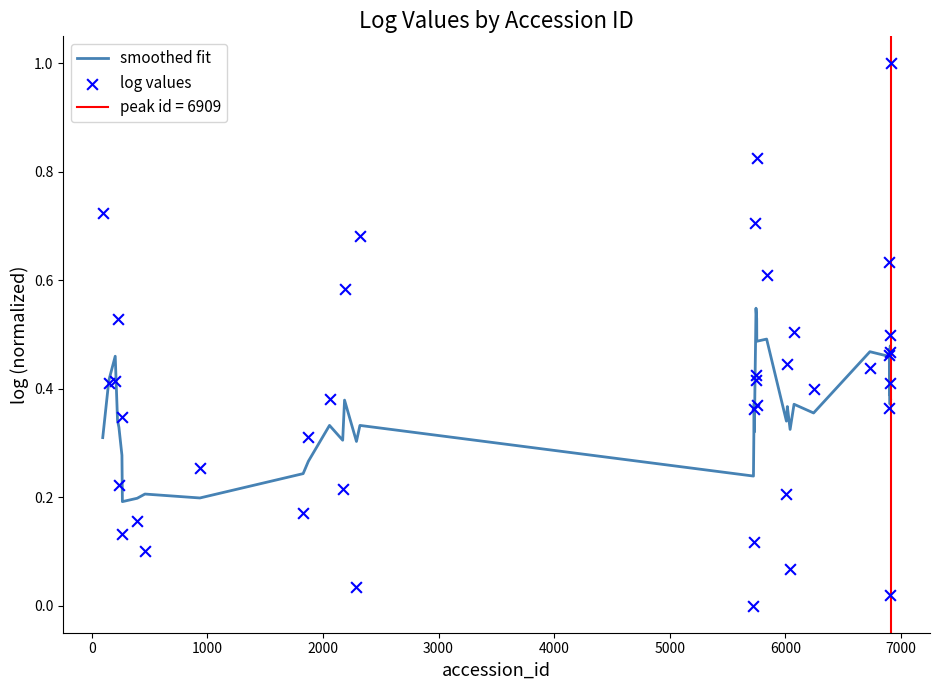

Is the value of log values at 18 greater than the value of smoothed fit at 4000?

Yes